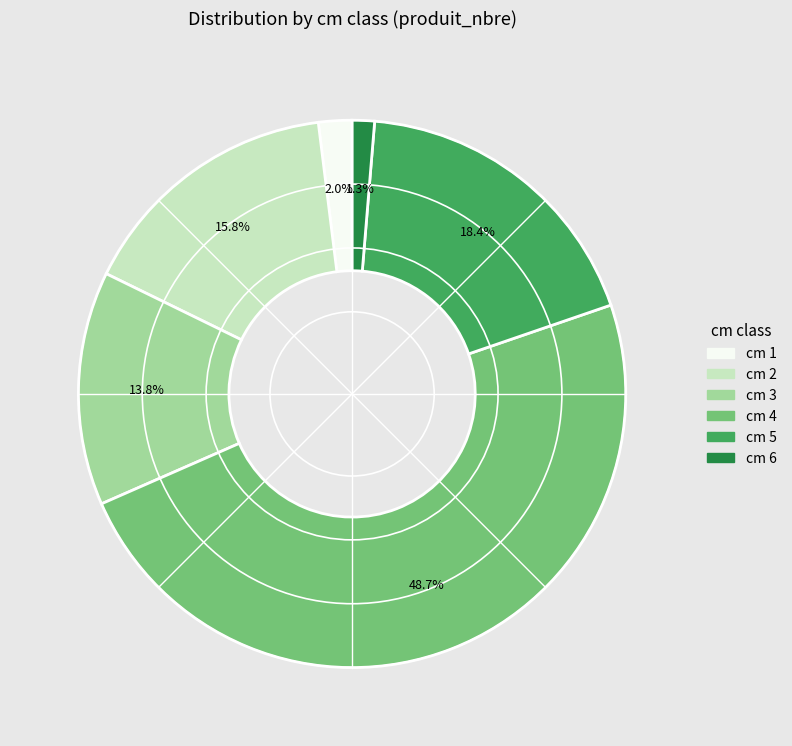

To the nearest percent, what is the average slice percentage?

17%